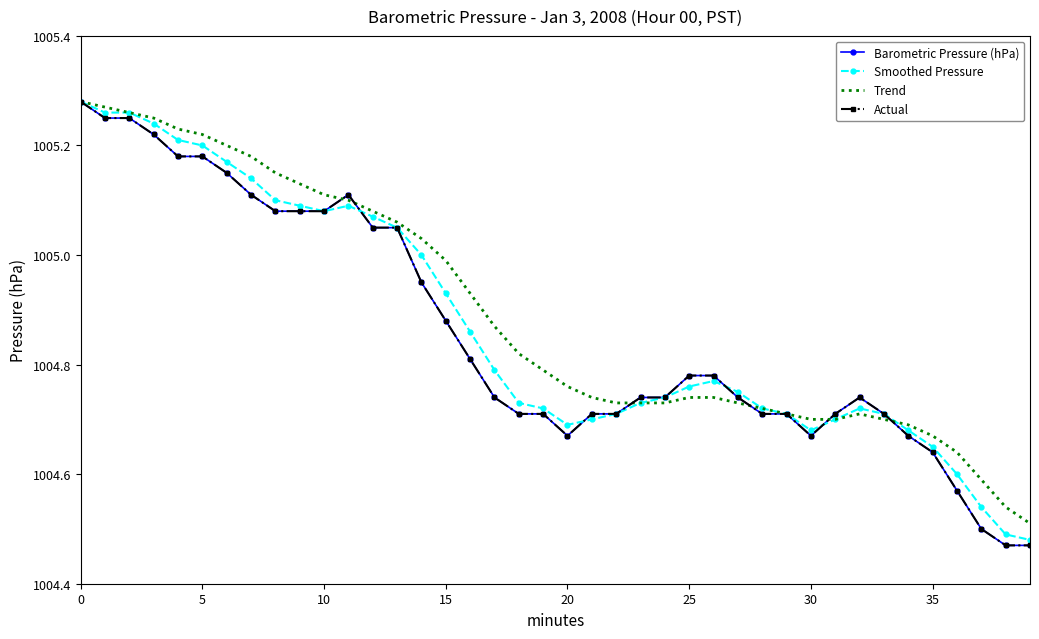

What is the highest value of the Smoothed Pressure series?

1005.3